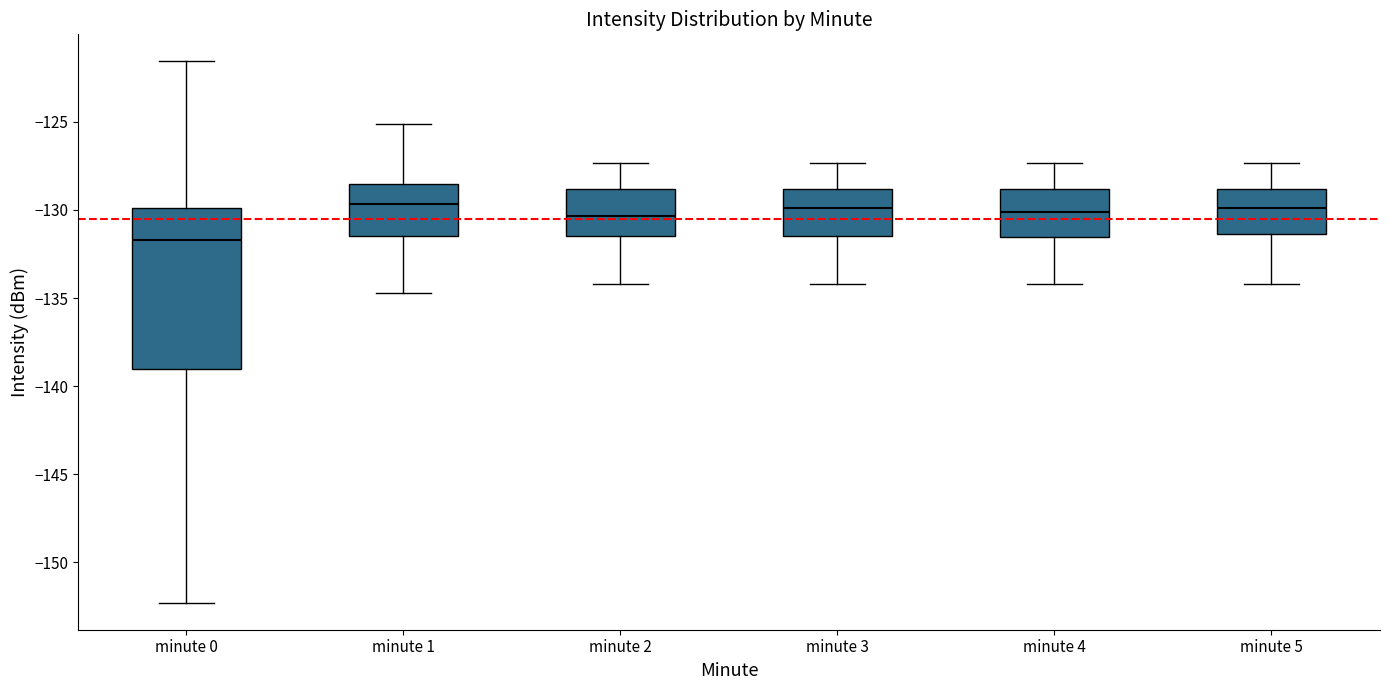

Where is the upper edge of the box for minute 1 on the y-axis? The values are not printed on the chart, so give them approximately, as read against the axis.

-128.5